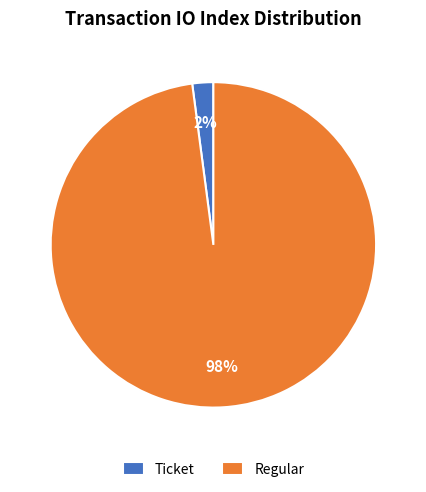

Is the sum of Regular and Ticket greater than half?

Yes